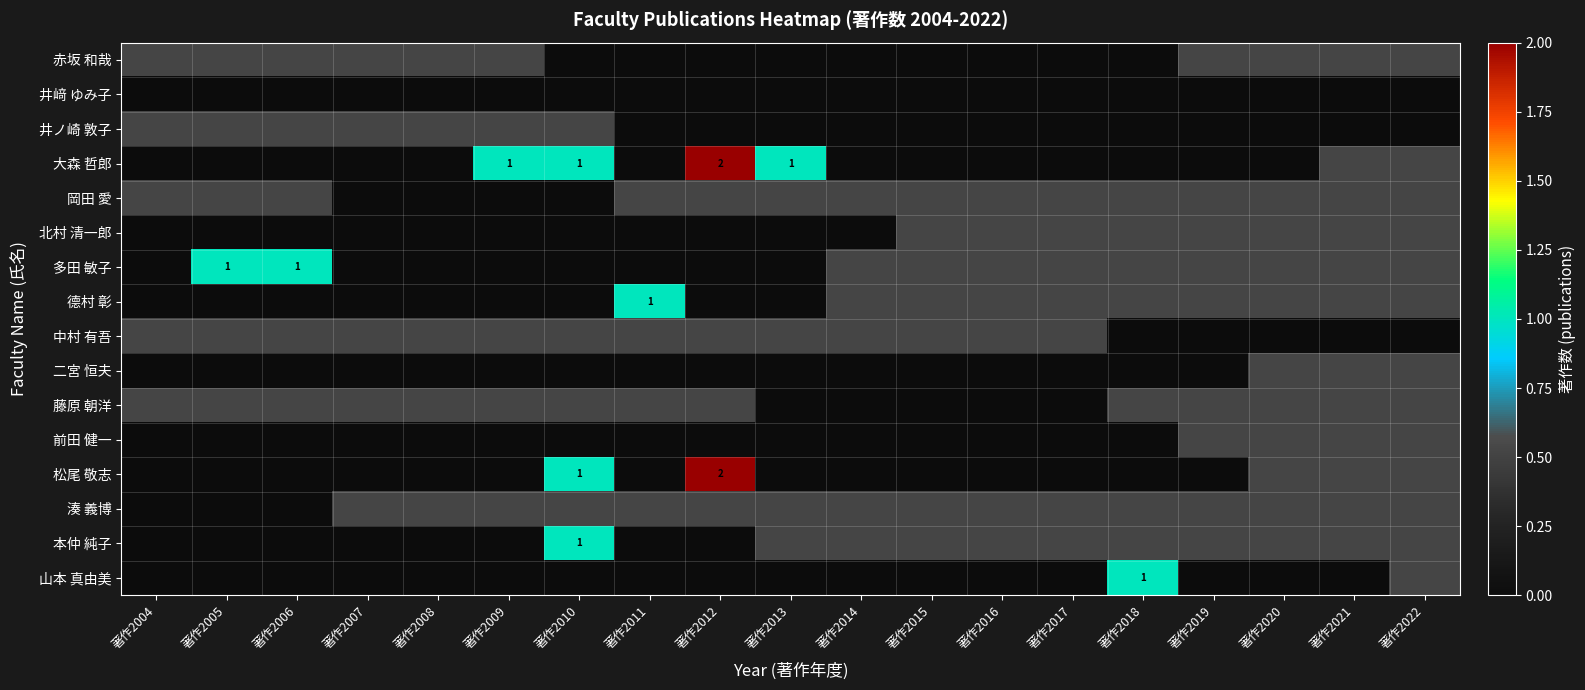

The 湊 義博 series shows 0.0 at 著作2005. True or false?

True